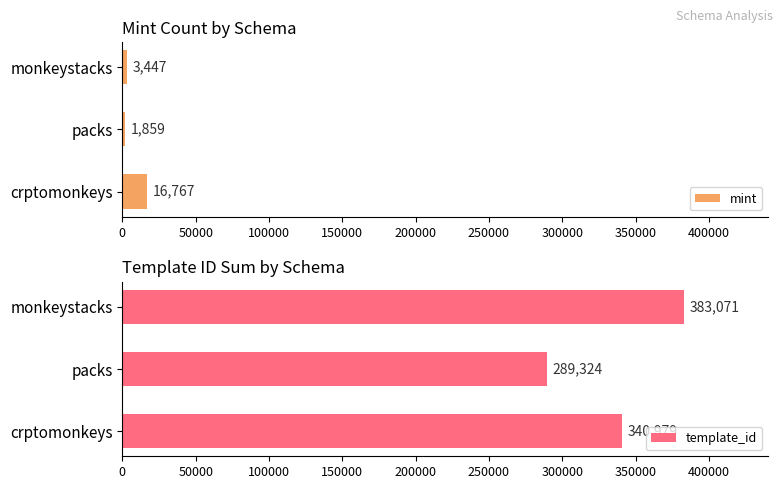

How many values in the mint series exceed 3447?

1